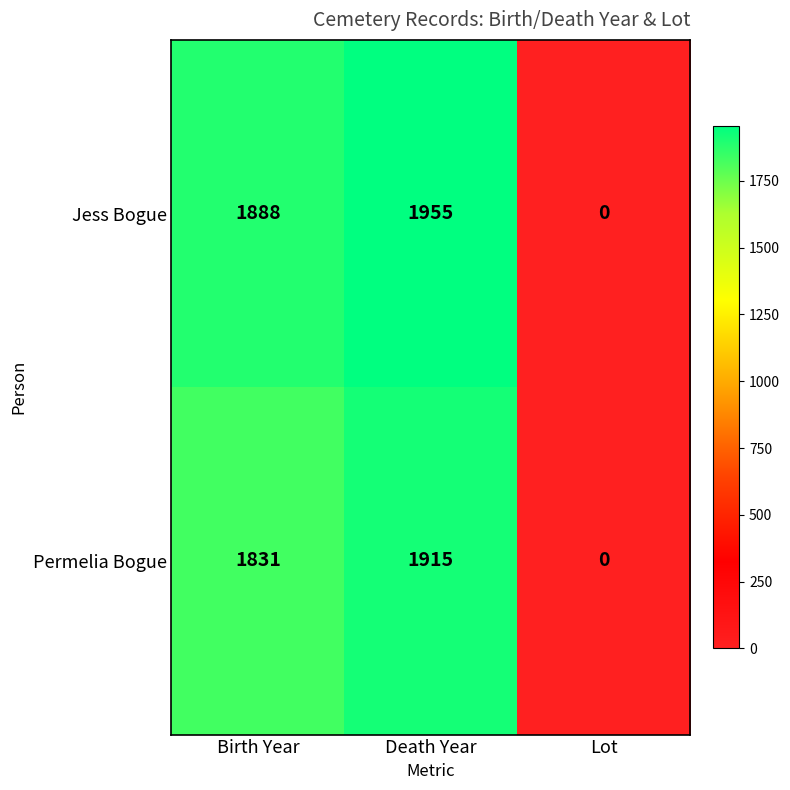

True or false: Jess Bogue has a value of 0 at Lot.

True